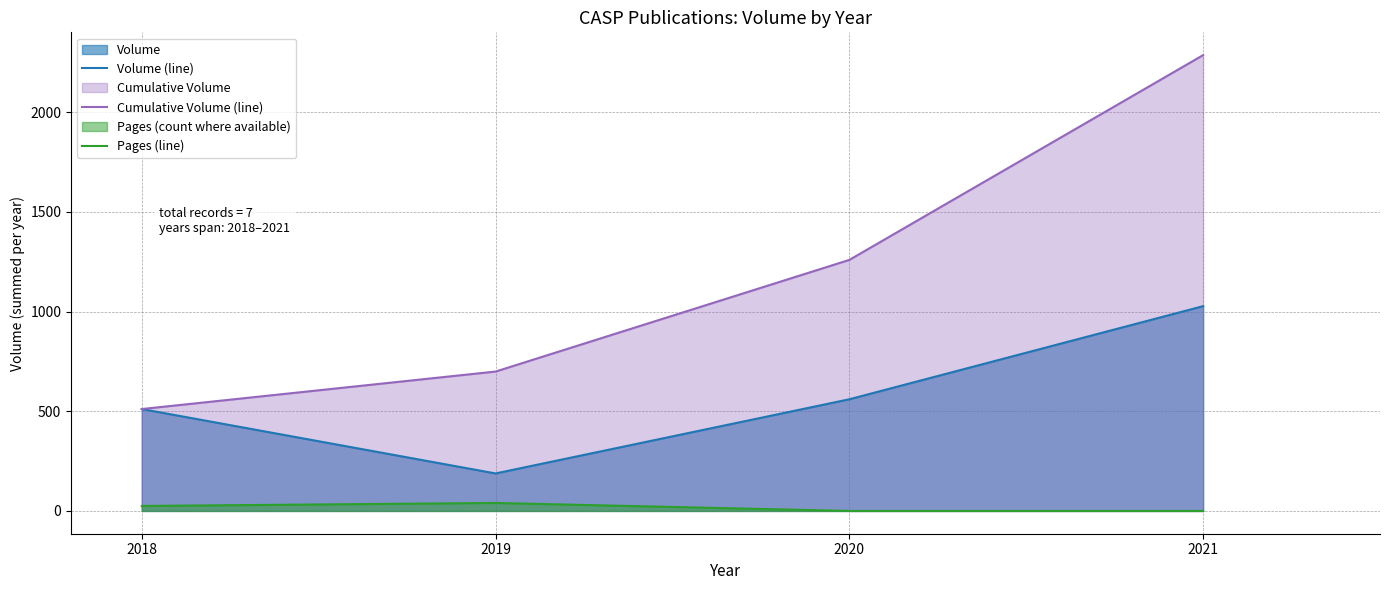

At which category does Volume (line) reach its first local valley?

2019